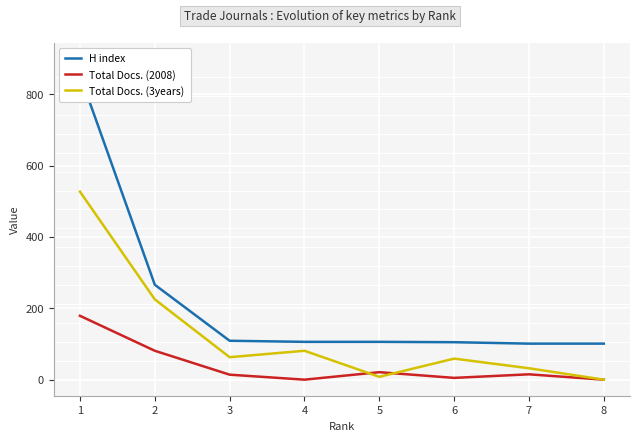

Which series has the widest spread of values?

H index